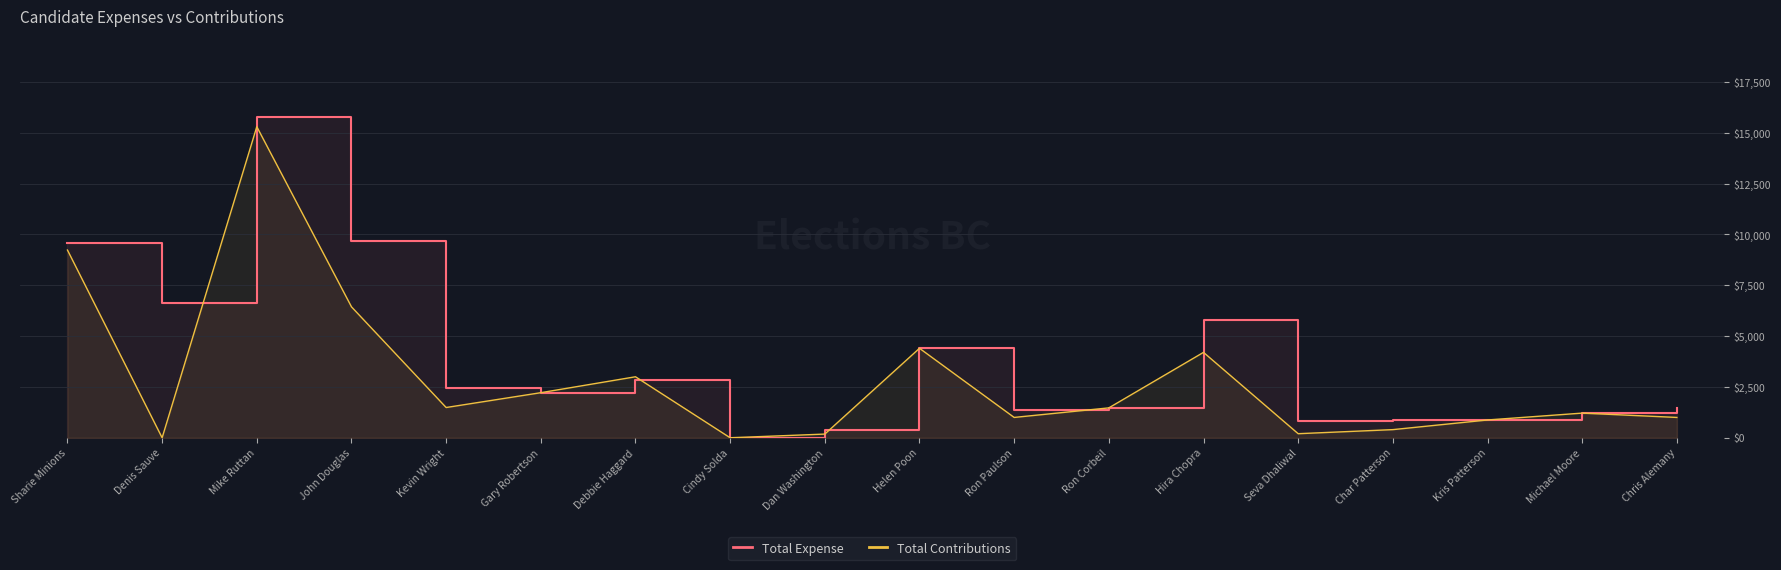

Which series has the widest spread of values?

Total Expense